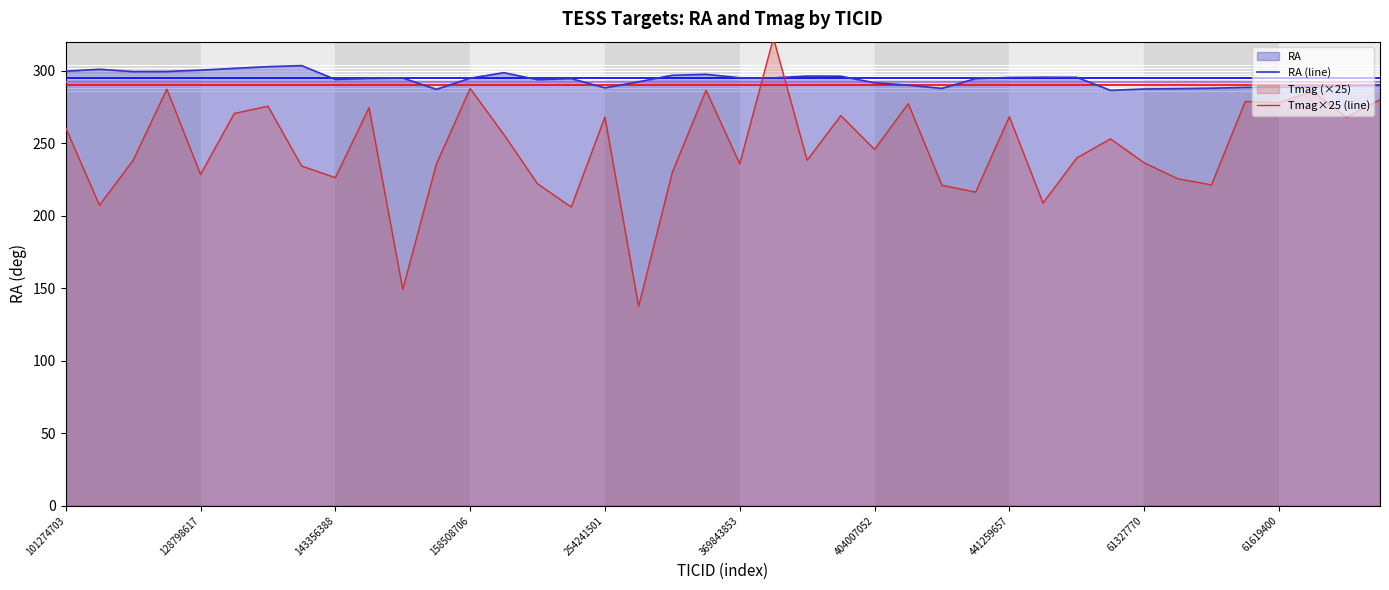

Rank the series by their maximum value, from lowest to highest.

RA (line), Tmag×25 (line)